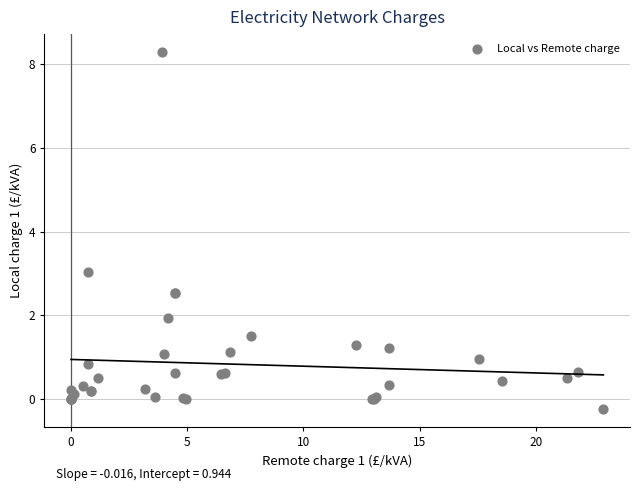

What Y value in the scatter plot is closest to 4?

3.0